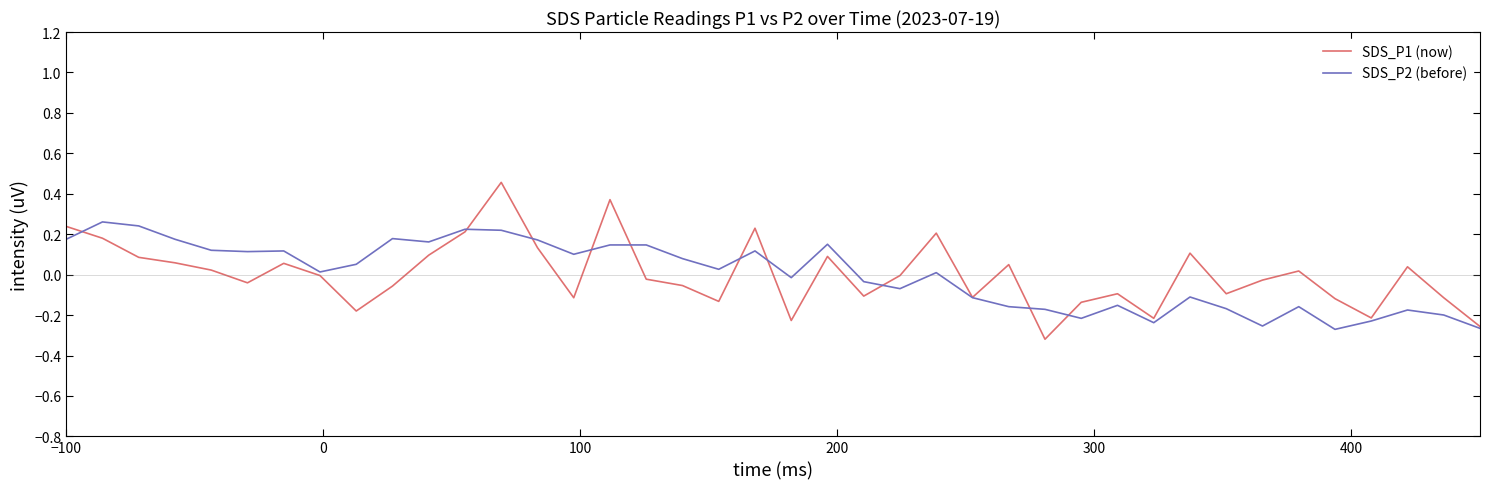

In SDS_P1 (now), how many points are lower than both neighbors (excluding endpoints)?

11